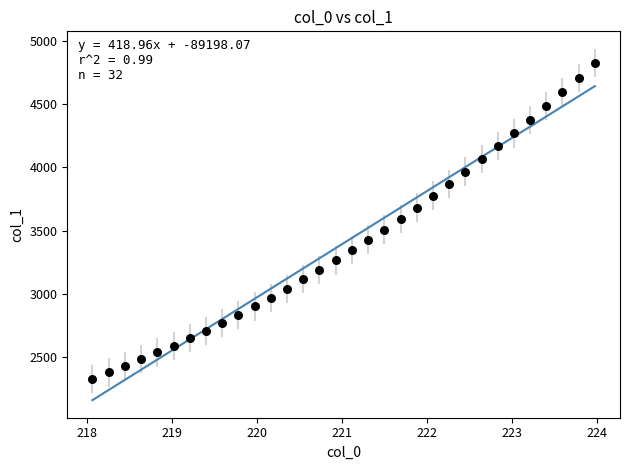

What is the range of Y values (max minus min)?

2493.6